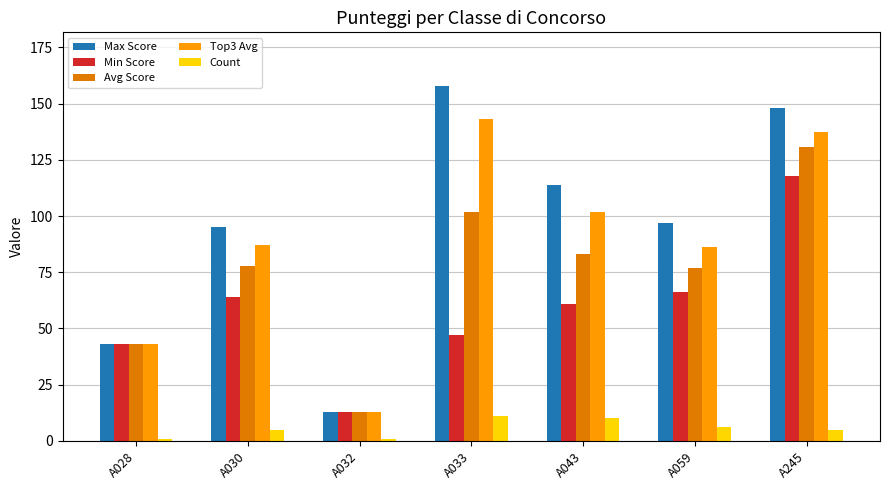

What is the total value across all series at A028?

173.0